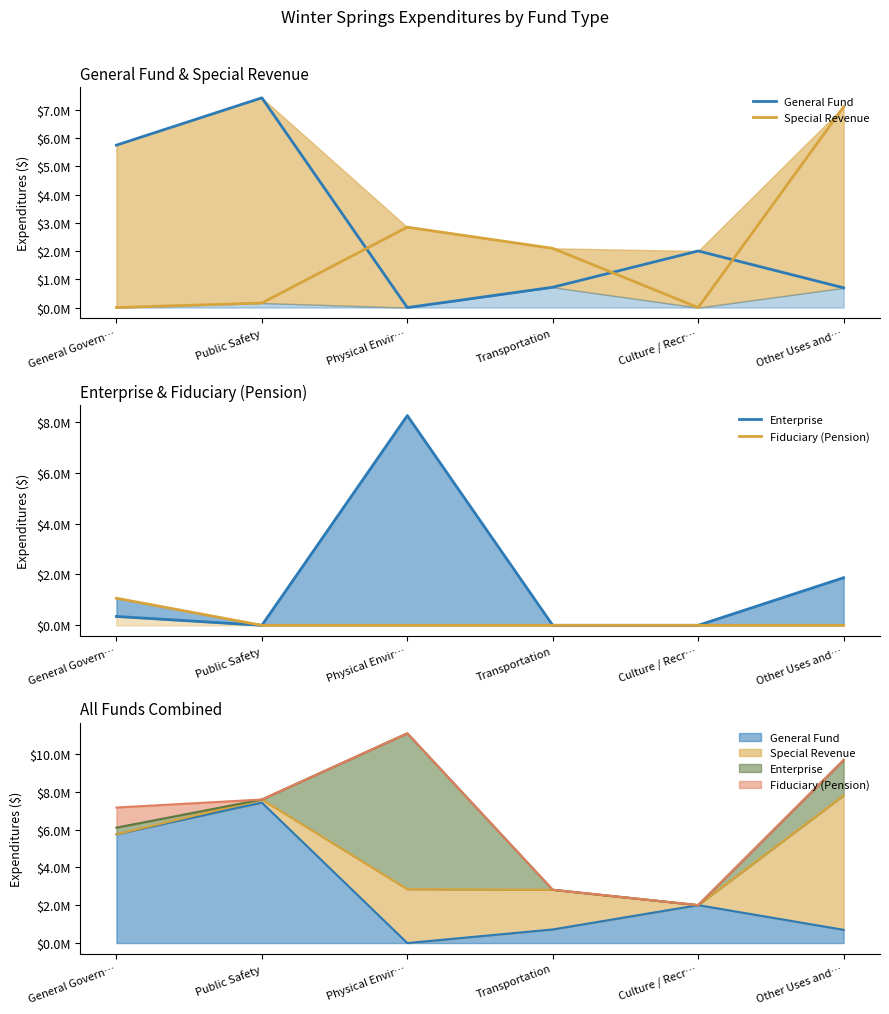

True or false: Enterprise has a value of 1872154 at Other Uses and….

True